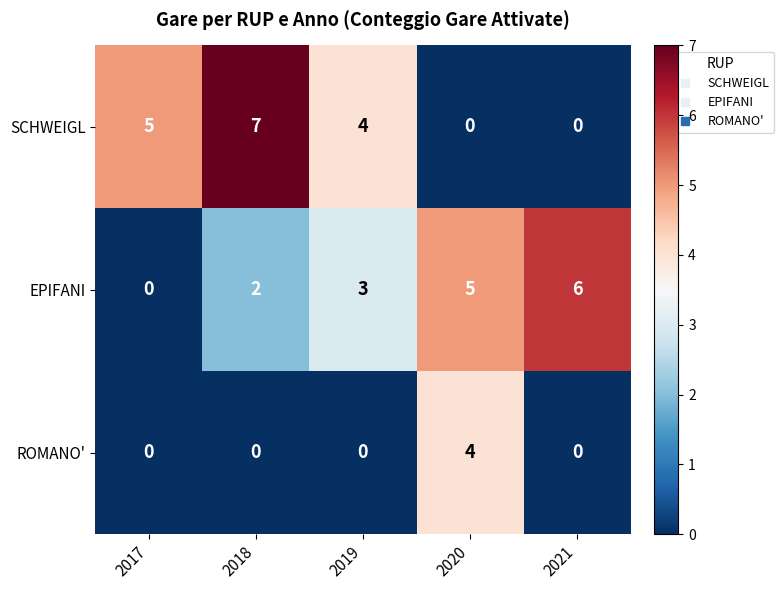

What is the total value across all series at 2017?

5